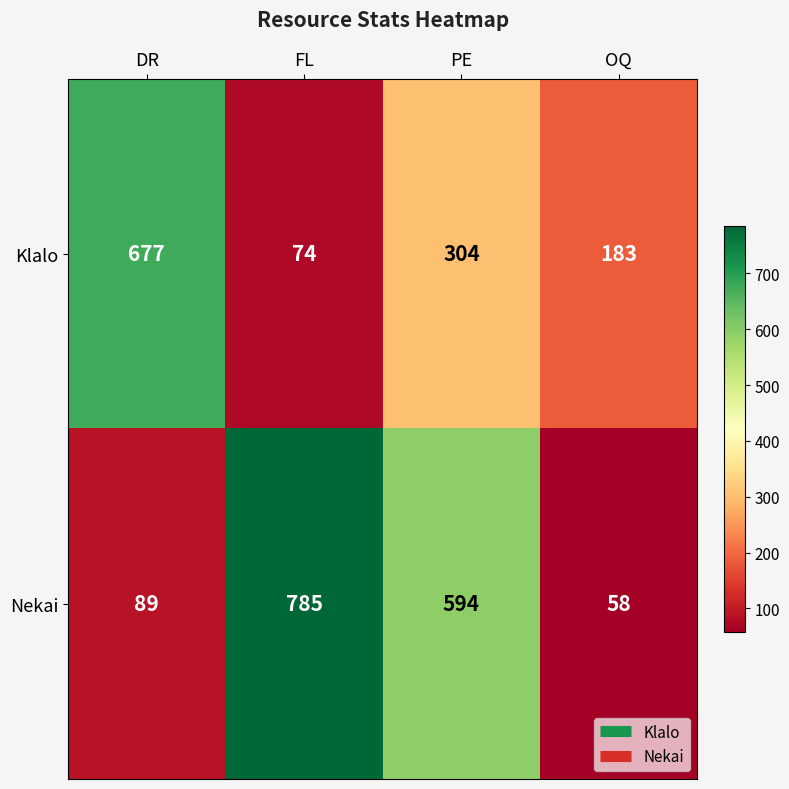

What is the maximum value shown in the chart?

785